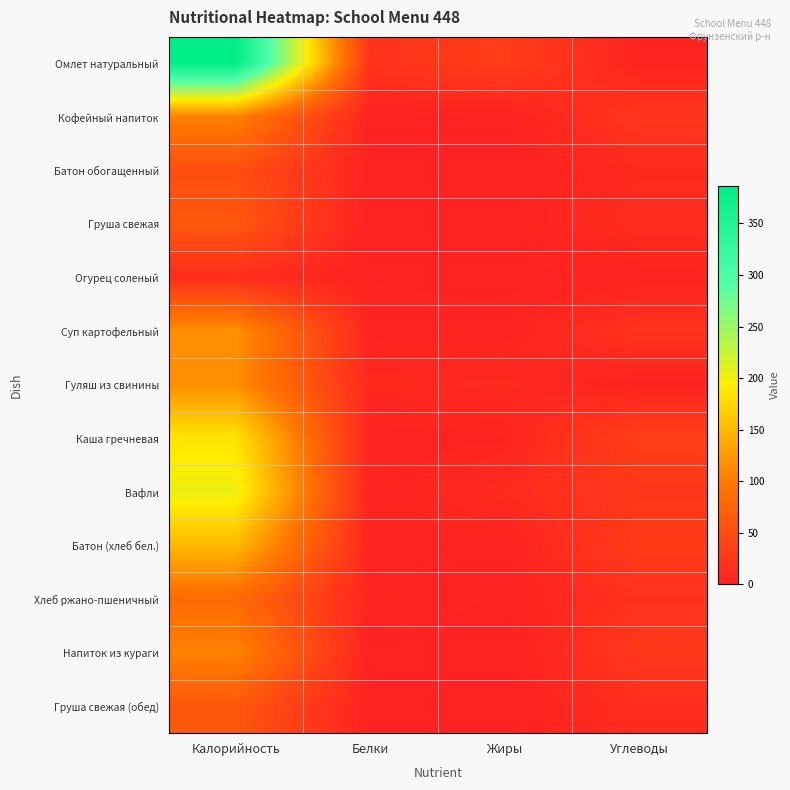

Reading right to left, what are all the values shown in this chart?

Омлет натуральный: Углеводы=3.7	Жиры=32.6	Белки=19.8	Калорийность=386.7
Кофейный напиток: Углеводы=22.4	Жиры=1.3	Белки=1.5	Калорийность=107.0
Батон обогащенный: Углеводы=9.9	Жиры=0.5	Белки=1.4	Калорийность=50.6
Груша свежая: Углеводы=13.4	Жиры=0.4	Белки=0.5	Калорийность=61.1
Огурец соленый: Углеводы=2.8	Жиры=0.2	Белки=1.3	Калорийность=13.0
Суп картофельный: Углеводы=19.2	Жиры=2.9	Белки=3.6	Калорийность=117.0
Гуляш из свинины: Углеводы=2.6	Жиры=9.9	Белки=7.9	Калорийность=116.7
Каша гречневая: Углеводы=33.9	Жиры=4.1	Белки=3.2	Калорийность=185.4
Вафли: Углеводы=24.8	Жиры=10.8	Белки=1.6	Калорийность=204.0
Батон (хлеб бел.): Углеводы=29.7	Жиры=1.5	Белки=4.3	Калорийность=151.8
Хлеб ржано-пшеничный: Углеводы=17.6	Жиры=1.2	Белки=3.6	Калорийность=82.0
Напиток из кураги: Углеводы=25.4	Жиры=0.0	Белки=0.9	Калорийность=107.0
Груша свежая (обед): Углеводы=13.4	Жиры=0.4	Белки=0.5	Калорийность=61.1